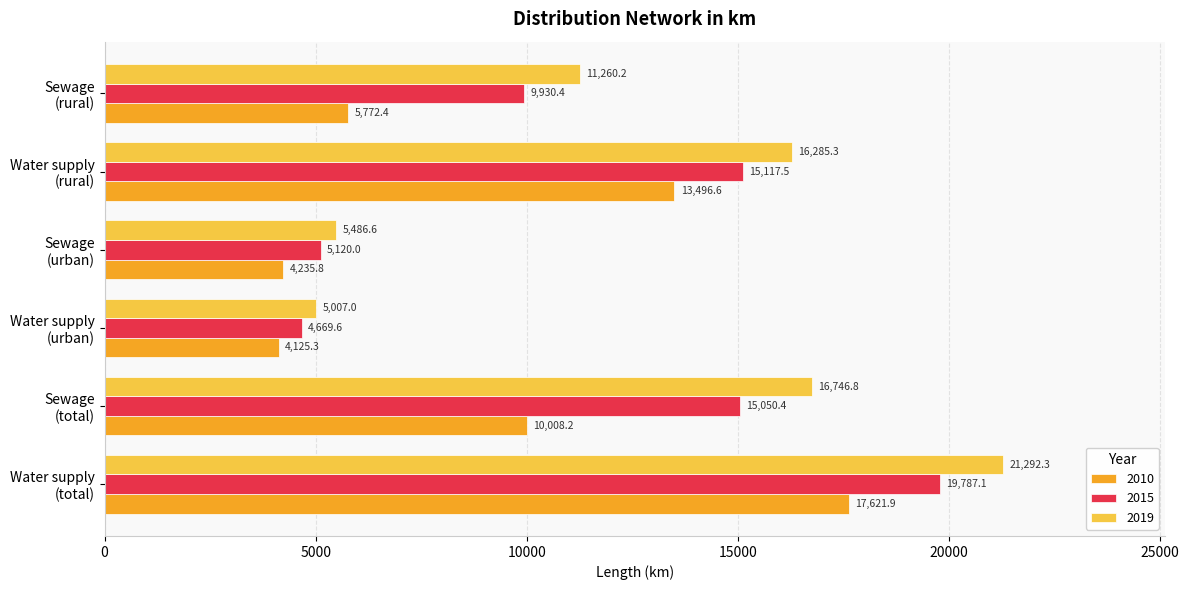

The 2019 series shows 16746.8 at Sewage
(total). True or false?

True